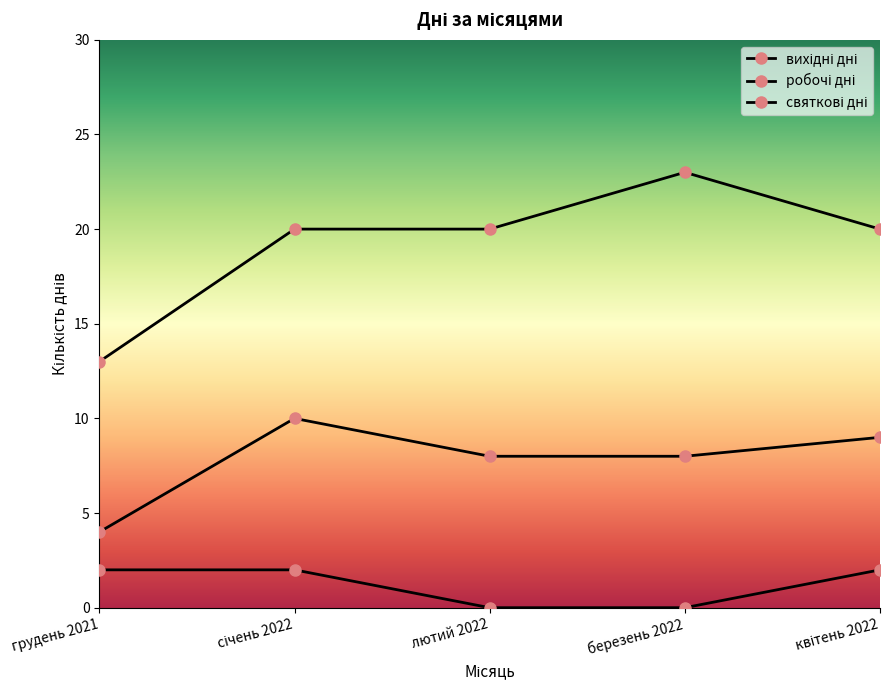

How many lines are shown in the chart?

3